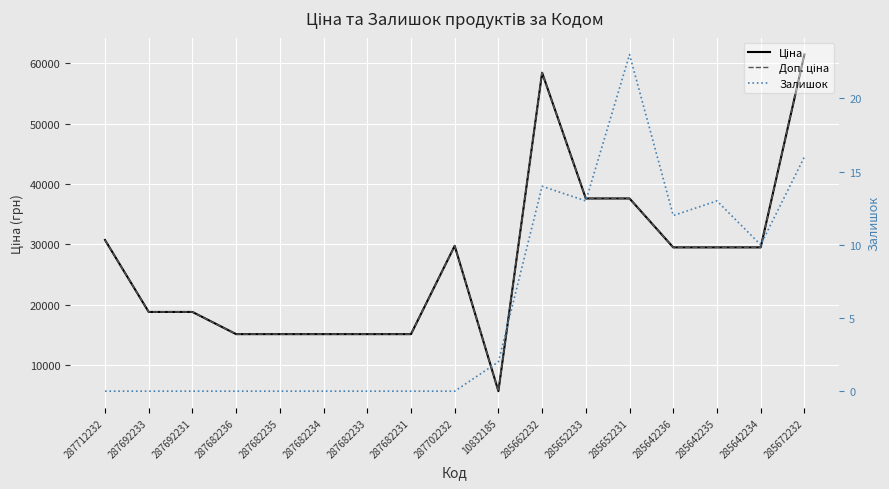

True or false: Доп. ціна and Залишок intersect in this chart.

False